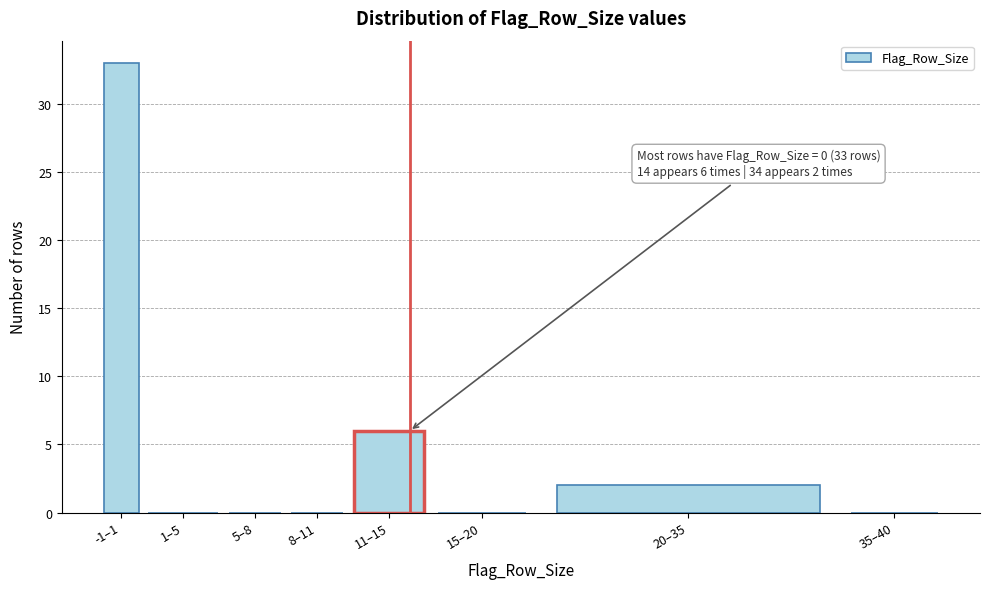

Reading left to right, extract all data points from this chart.

-1–1=33	1–5=0	5–8=0	8–11=0	11–15=6	15–20=0	20–35=2	35–40=0